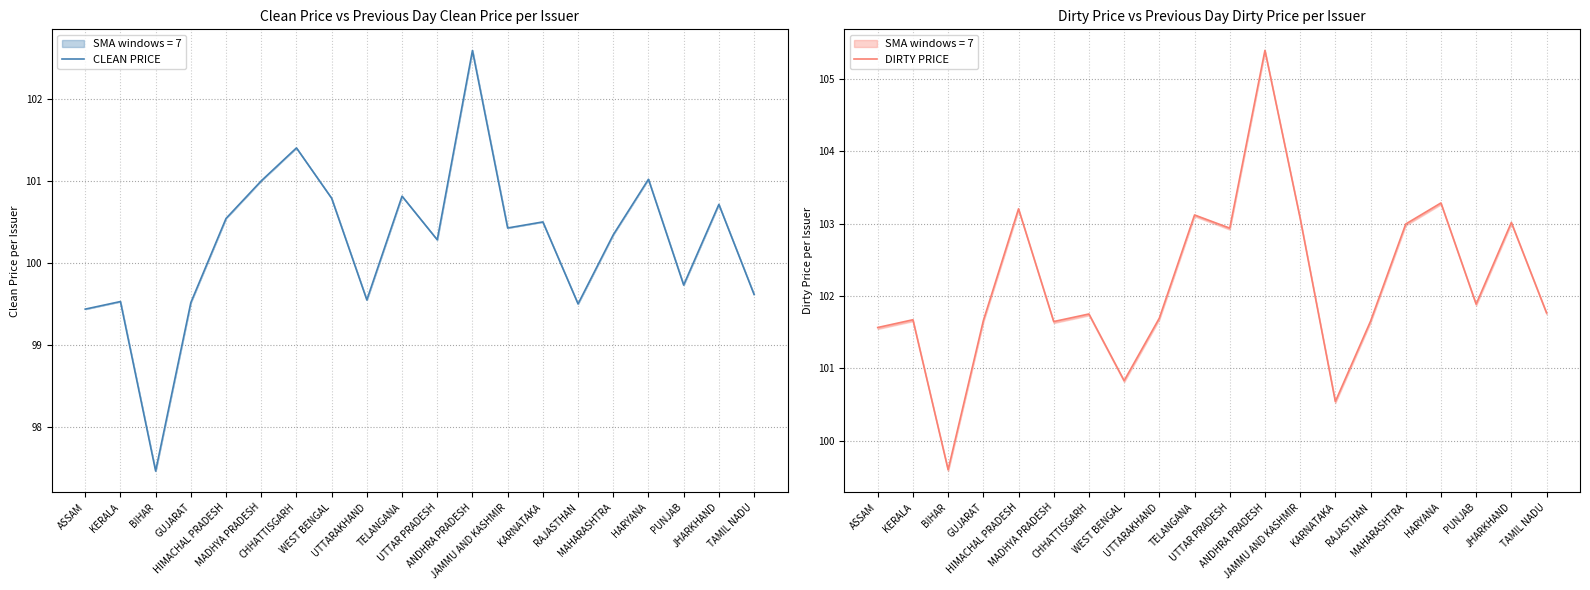

What is the difference between the DIRTY PRICE values at HARYANA and WEST BENGAL?

2.5